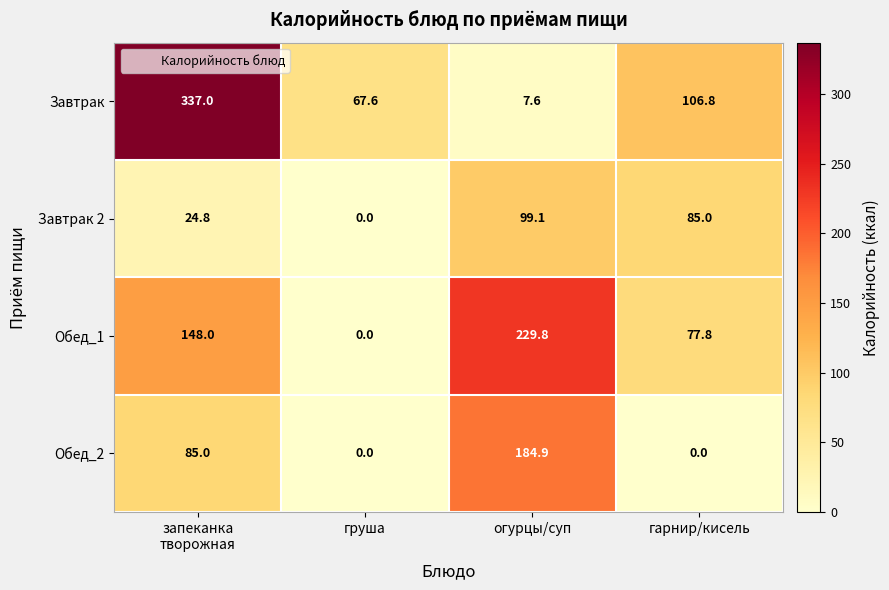

Read the Завтрак value at груша.

67.6